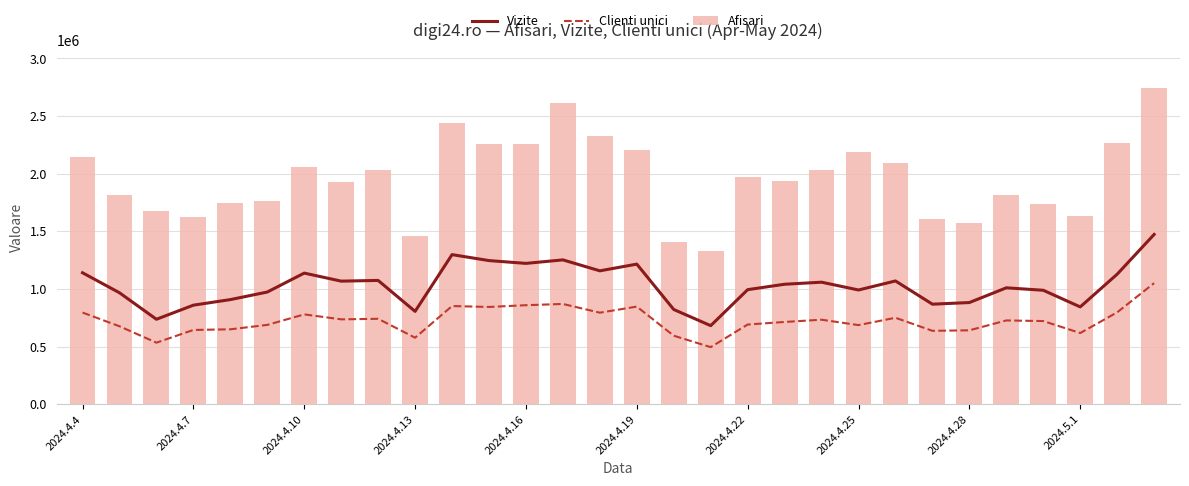

The Clienti unici series shows 1019778 at 2024.4.22. True or false?

False